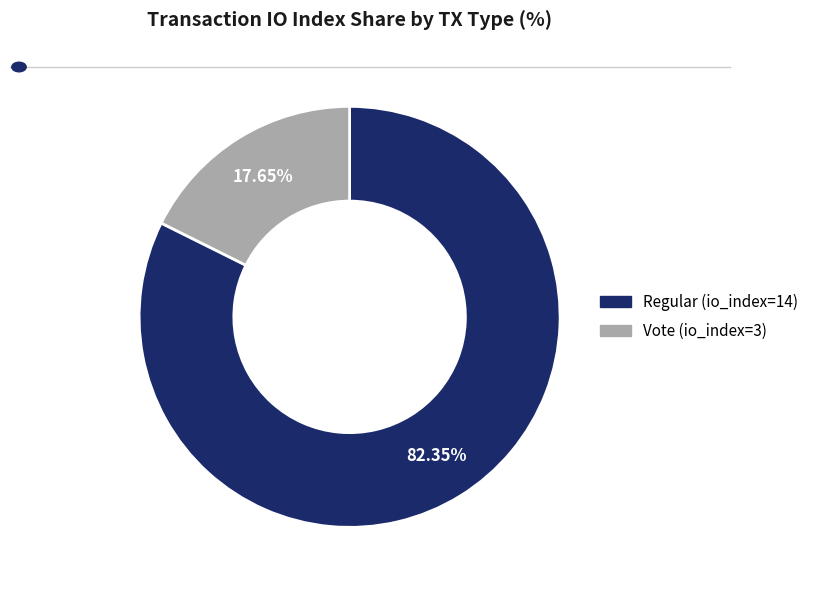

Which has a higher value, Vote (io_index=3) or Regular (io_index=14)?

Regular (io_index=14)